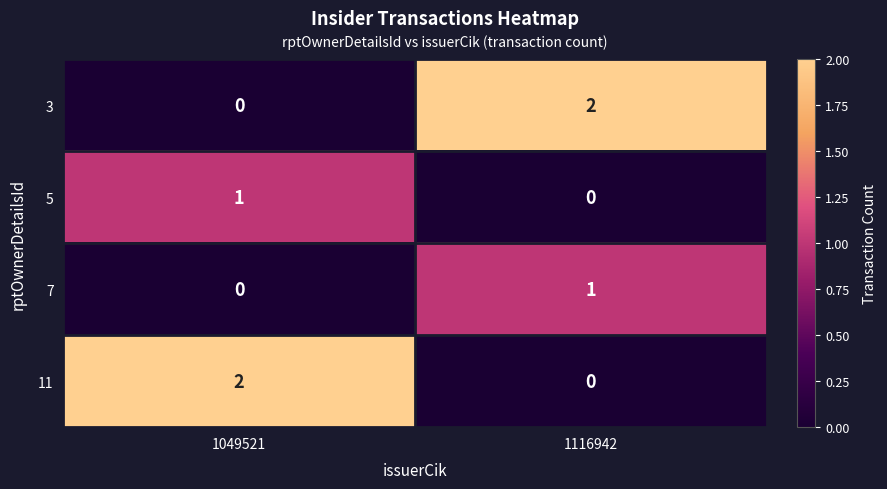

The value of 7 at 1049521 is 0. True or false?

True